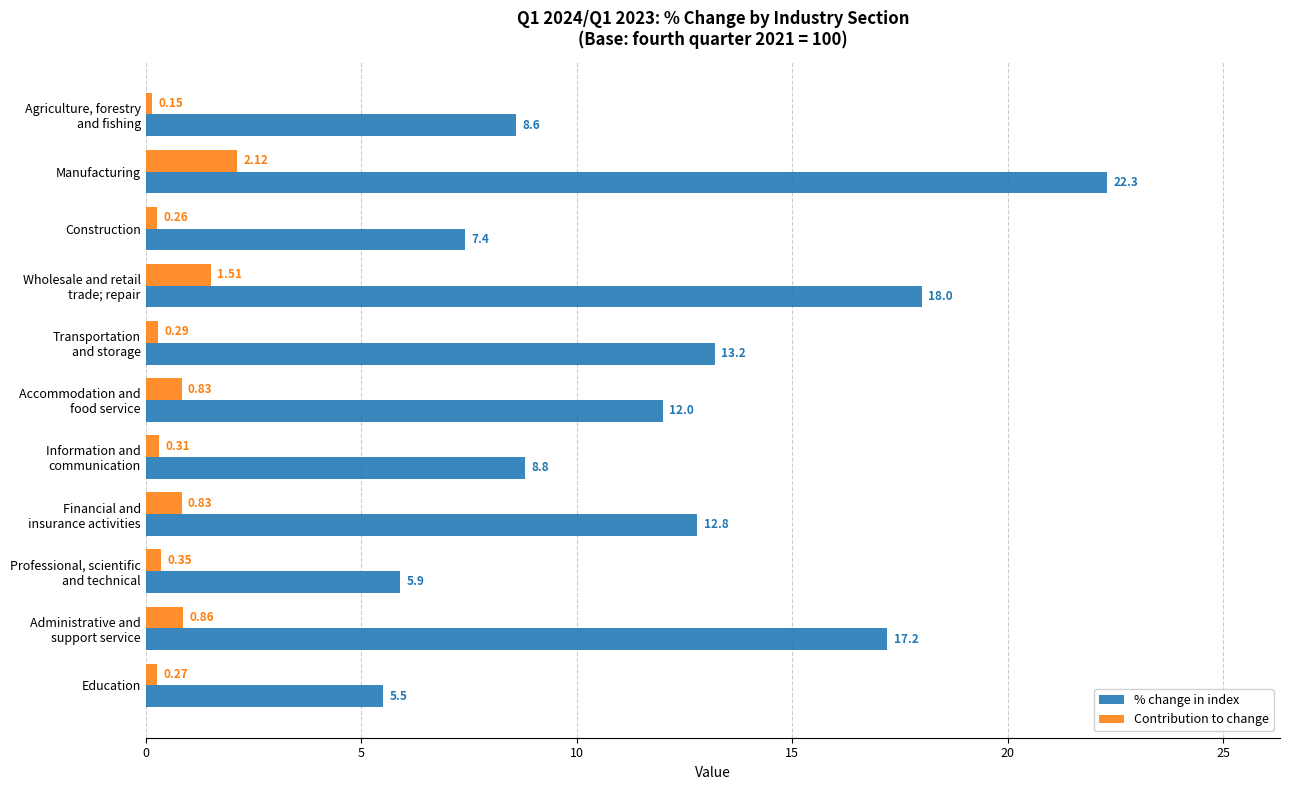

Which series changed the most between Manufacturing and Construction?

% change in index